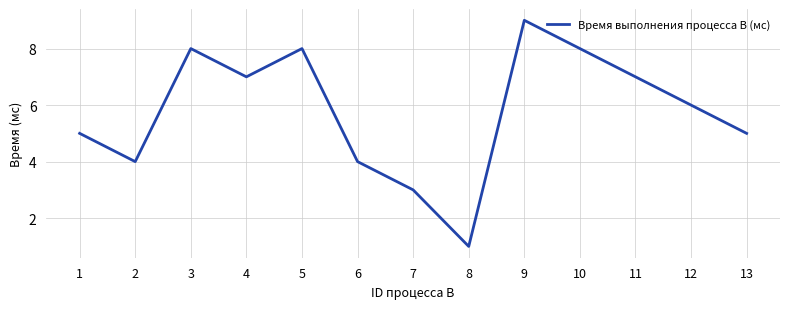

What is the difference between the maximum and minimum values?

8